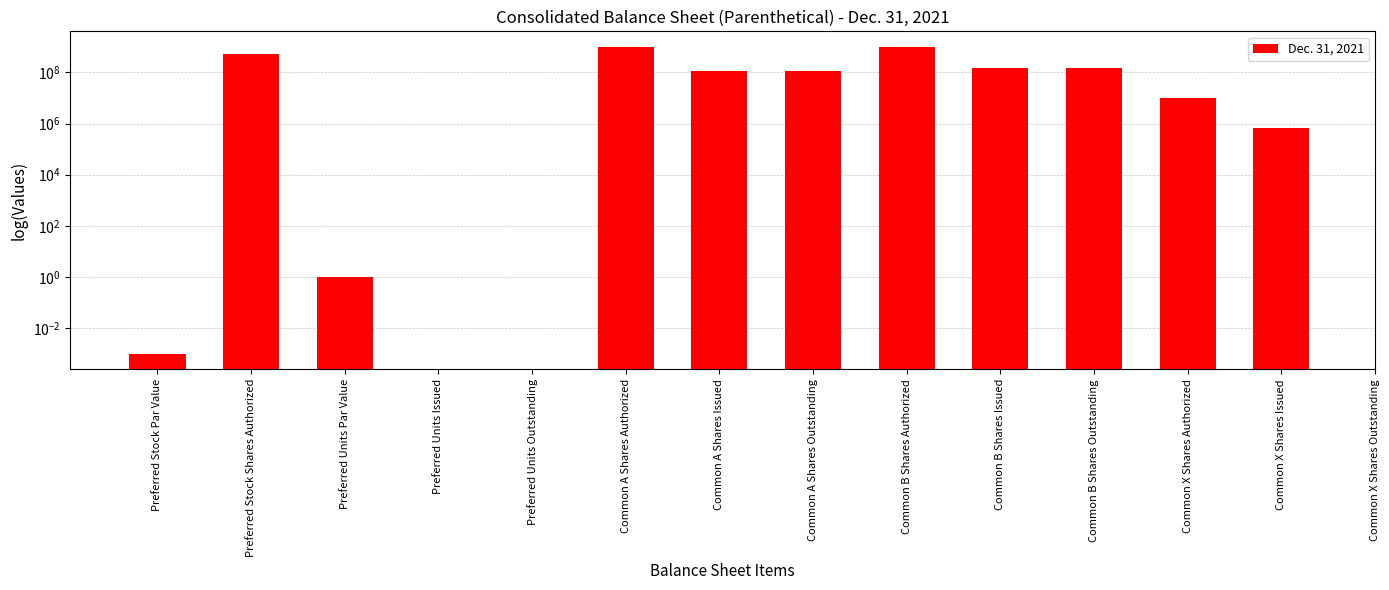

Which category has the highest value across all series?

Common A Shares Authorized